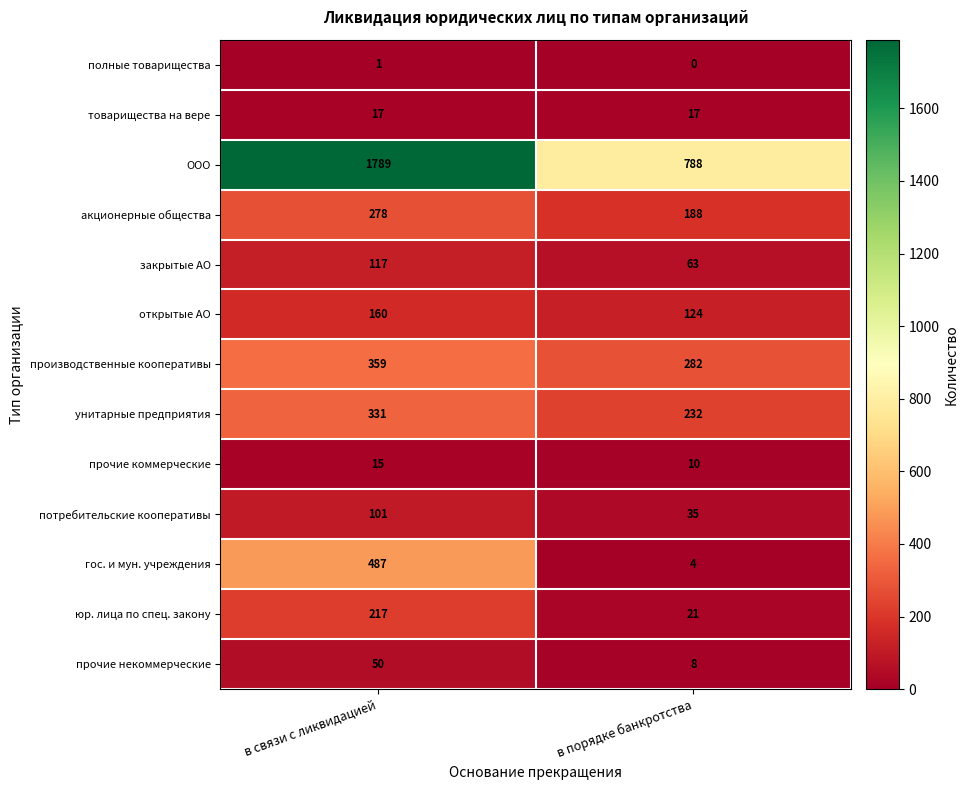

Between в связи с ликвидацией and в порядке банкротства, which series saw the biggest shift?

ООО